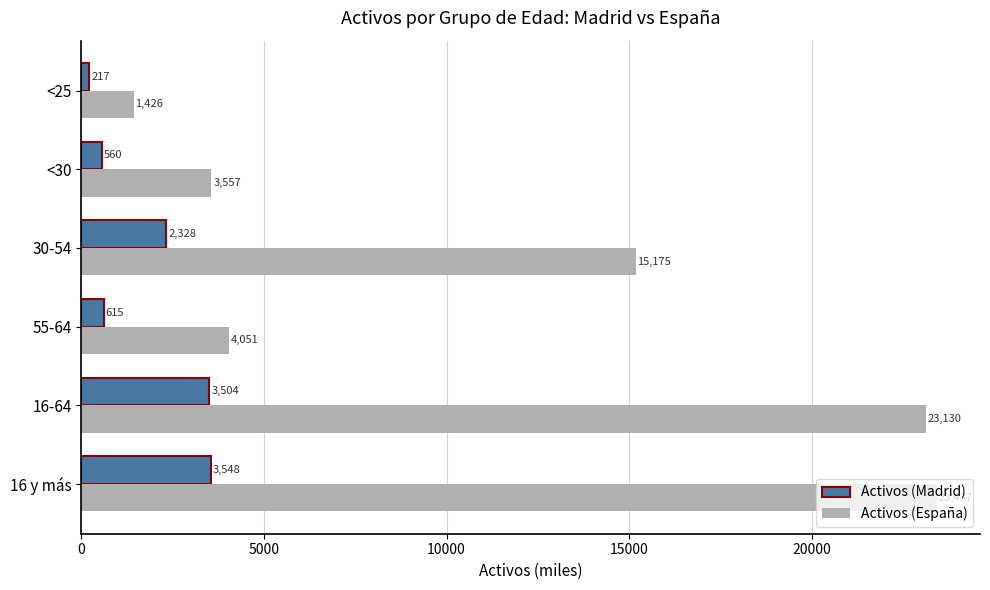

What is the sum of all Activos (Madrid) values?

10772.3